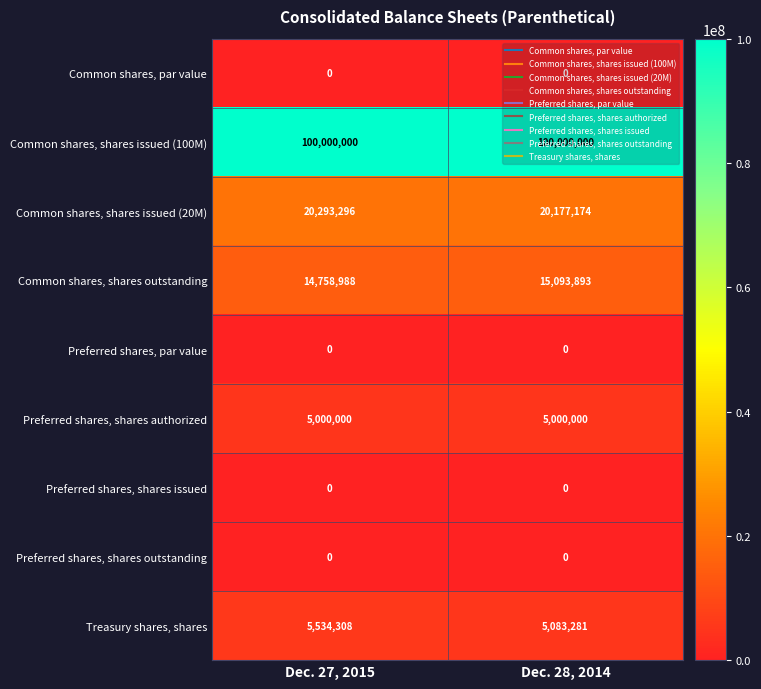

At how many categories does at least one series exceed 84951371?

2